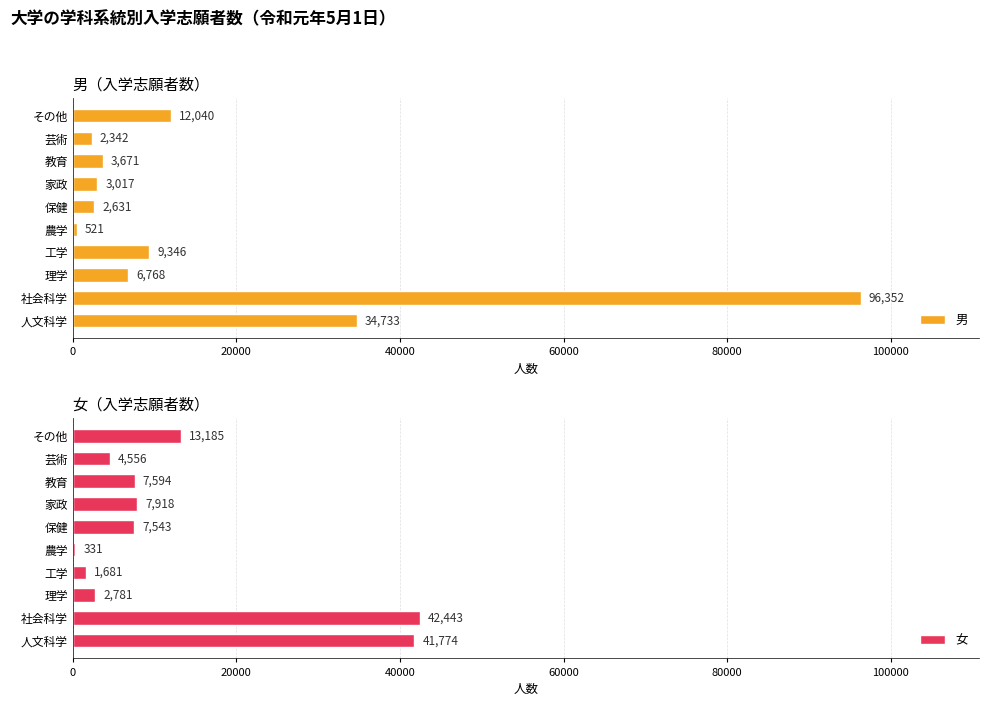

What is the sum of the 男 values at 社会科学 and 教育?

100023